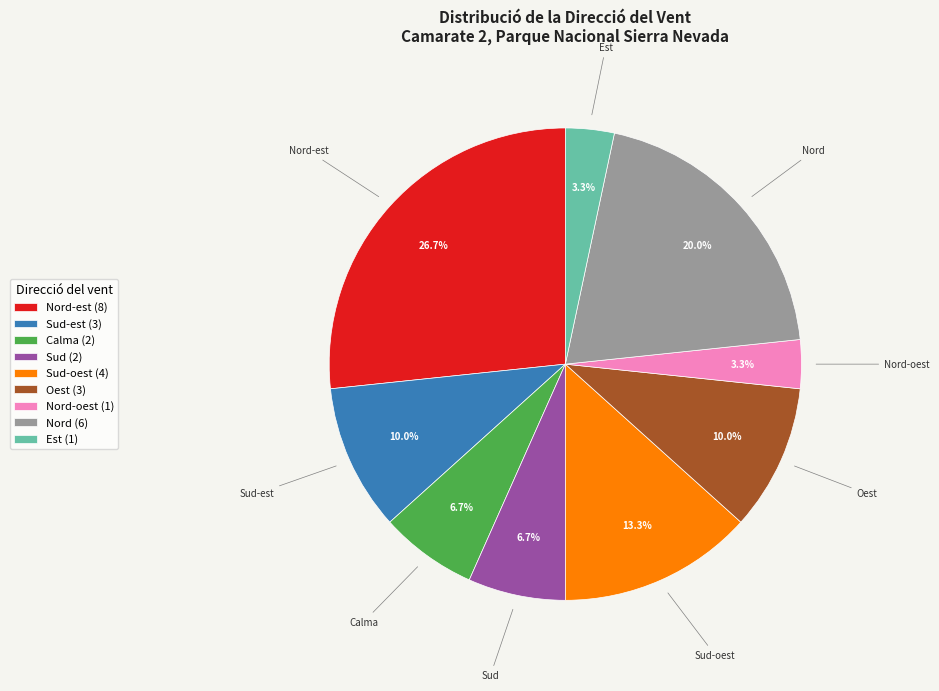

What is the largest slice in the pie chart?

Nord-est